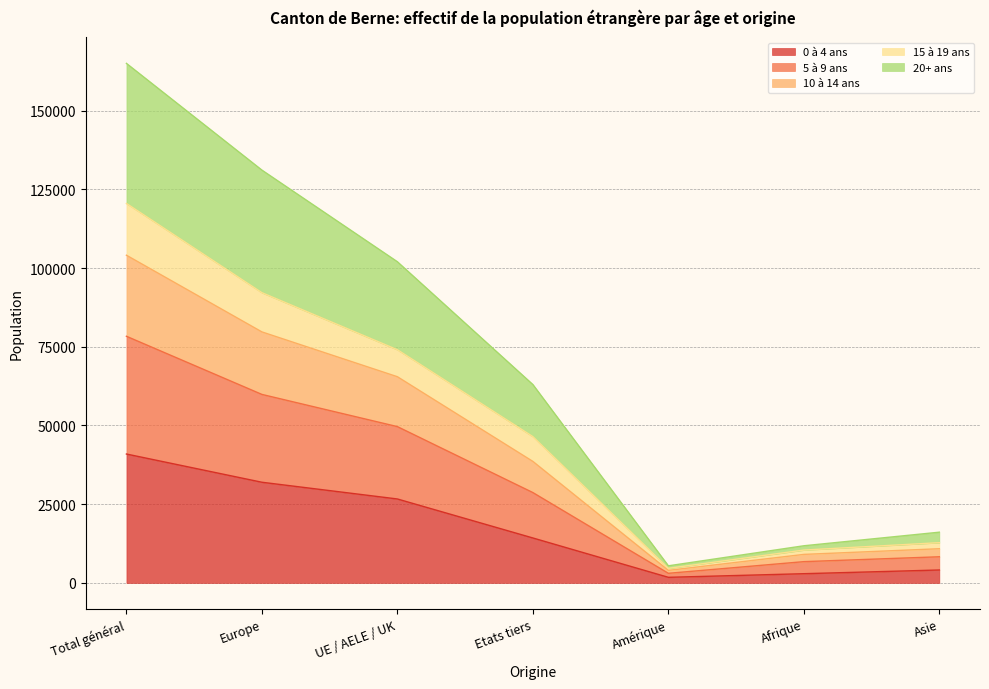

True or false: 5 à 9 ans and 15 à 19 ans cross at least once.

False